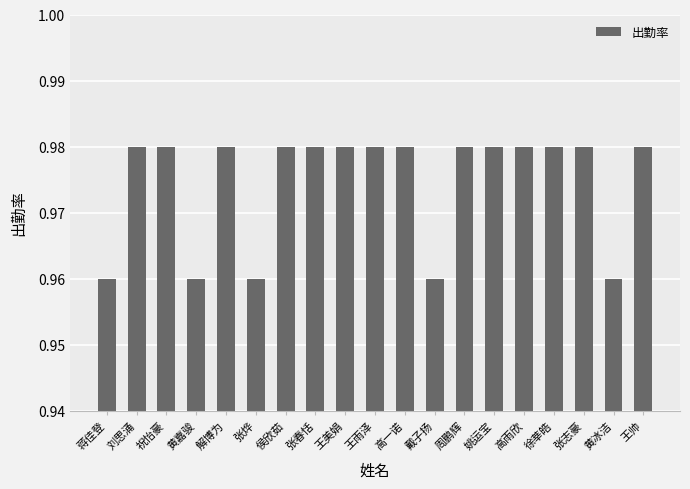

Is it true that the value at 解博为 is 0.6?

False